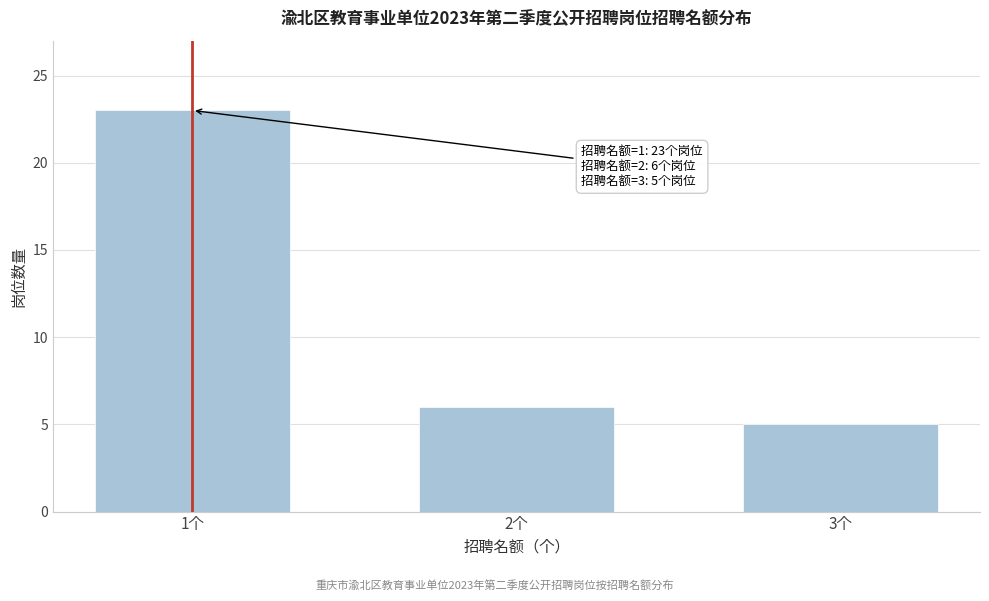

Reading right to left, what are all the values shown in this chart?

5	6	23